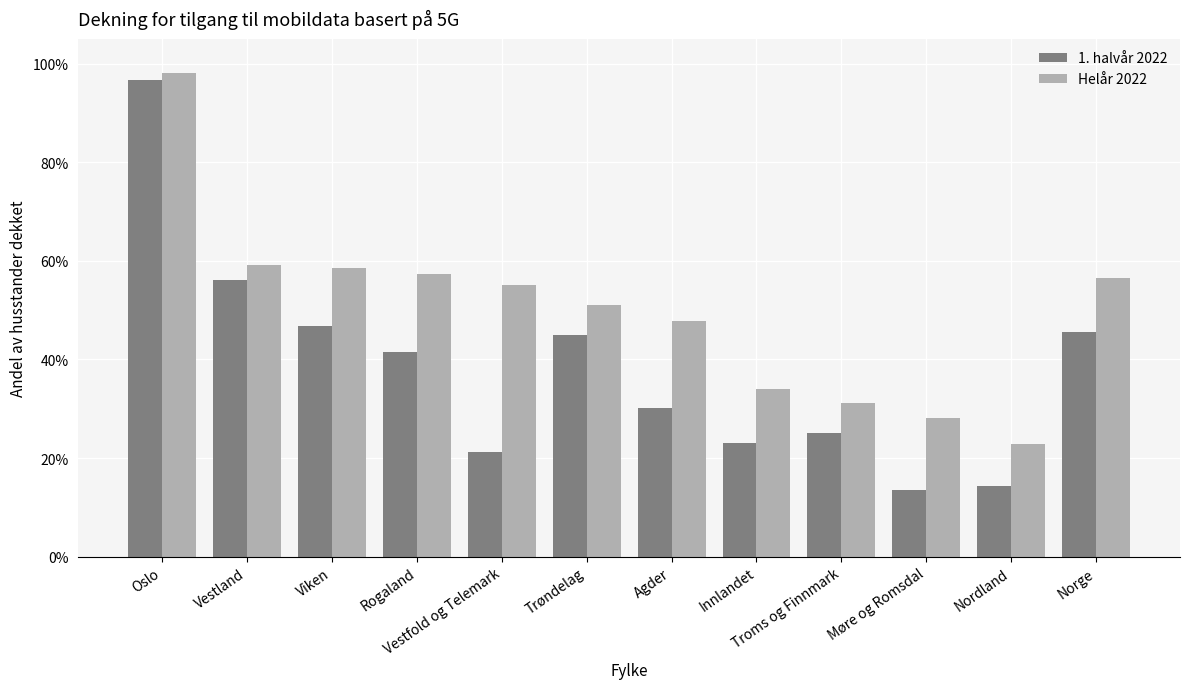

What is the sum of the Helår 2022 values at Innlandet and Vestfold og Telemark?

0.9